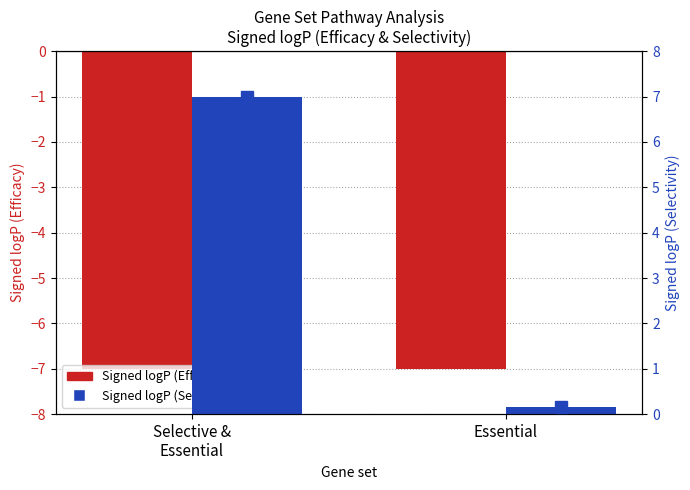

Which has a higher value, Essential or Selective &
Essential?

Essential